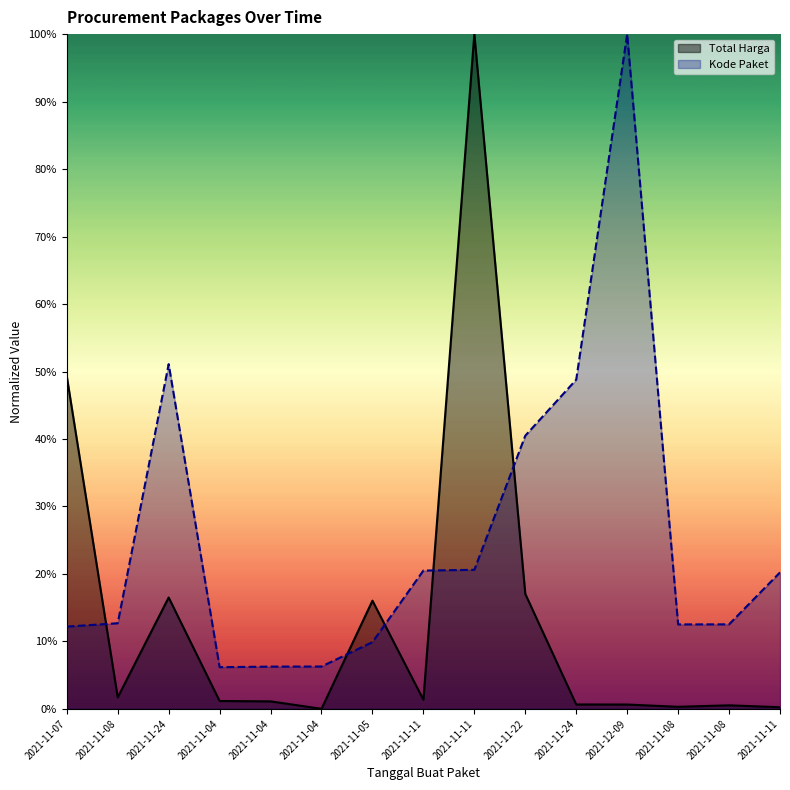

List the labels in order of Kode Paket value, largest first.

2021-12-09, 2021-11-24, 2021-11-24, 2021-11-22, 2021-11-11, 2021-11-11, 2021-11-11, 2021-11-08, 2021-11-08, 2021-11-08, 2021-11-07, 2021-11-05, 2021-11-04, 2021-11-04, 2021-11-04